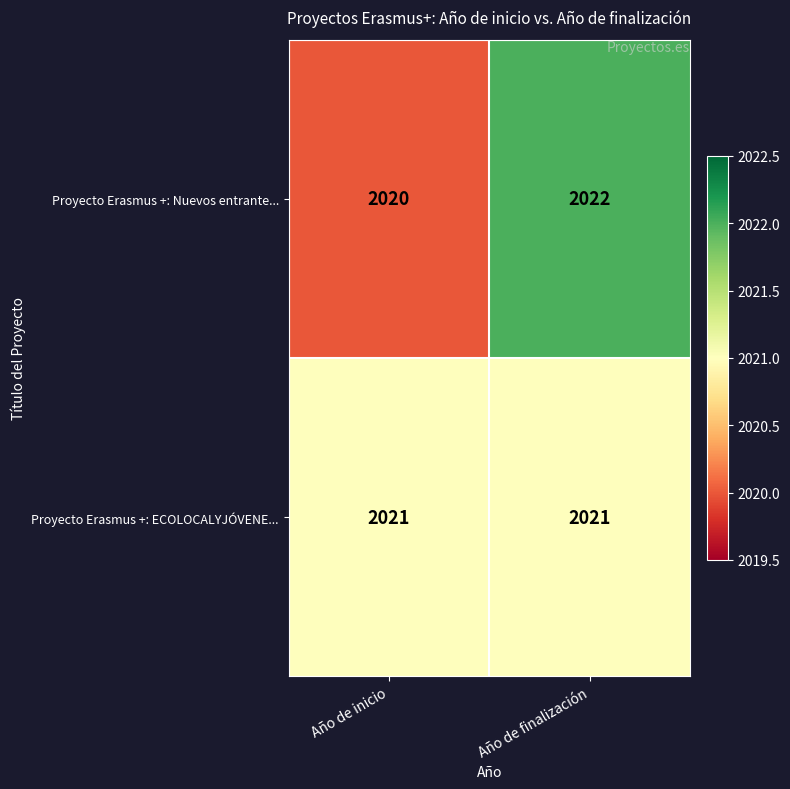

Which series has the widest spread of values?

Proyecto Erasmus +: Nuevos entrante...